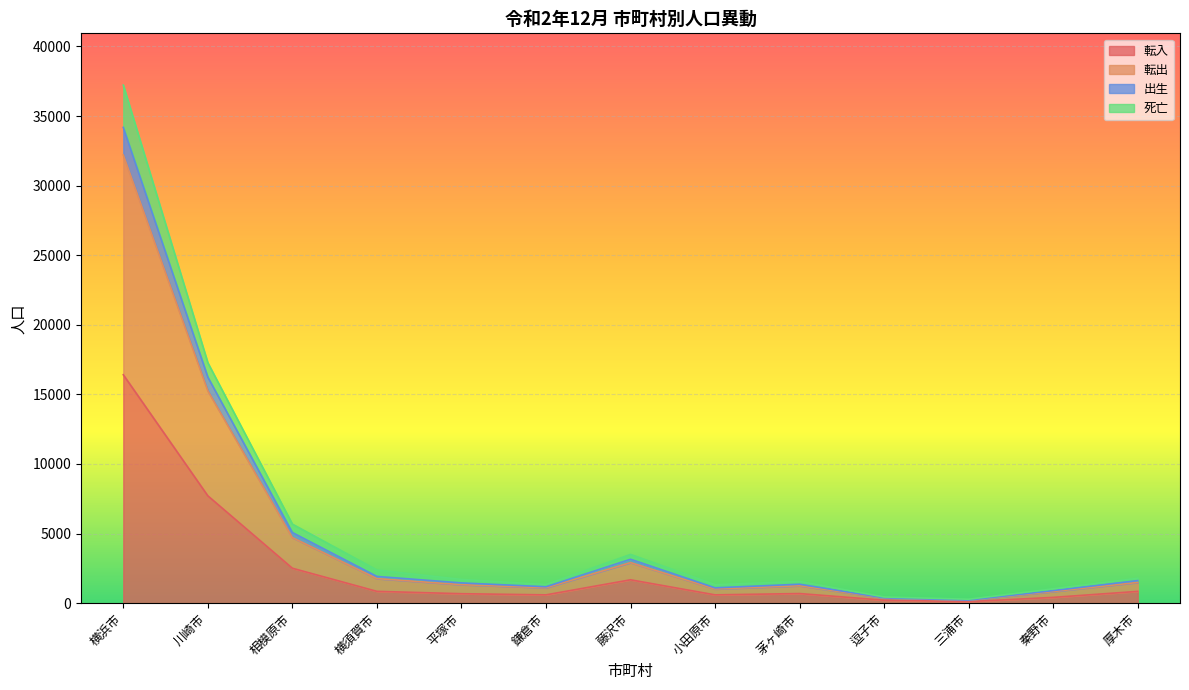

Between 逗子市 and 川崎市, which is larger?

川崎市